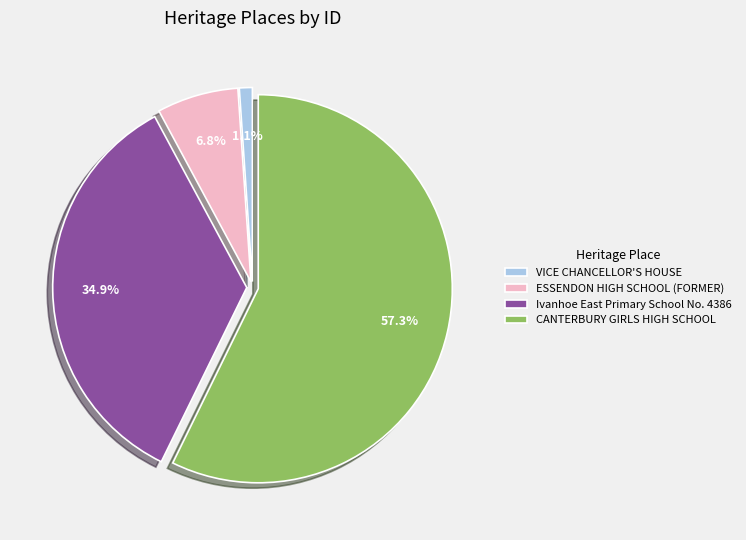

What percentage is NOT represented by VICE CHANCELLOR'S HOUSE?

98.9%